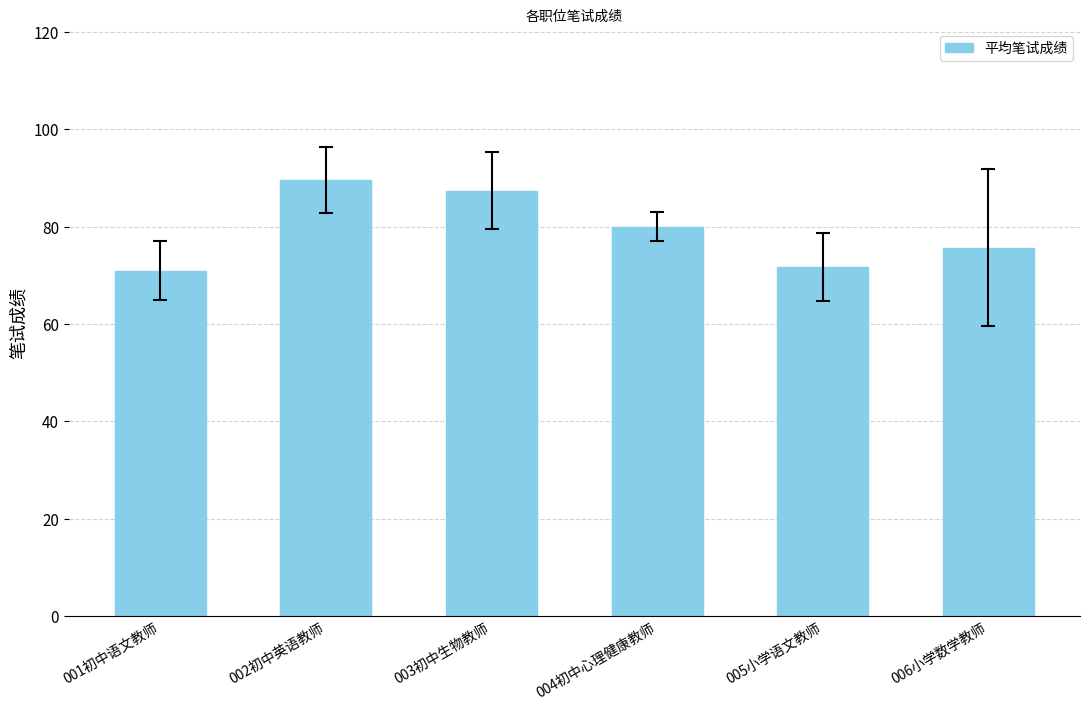

The chart shows a value of 116.9 at 006小学数学教师. True or false?

False